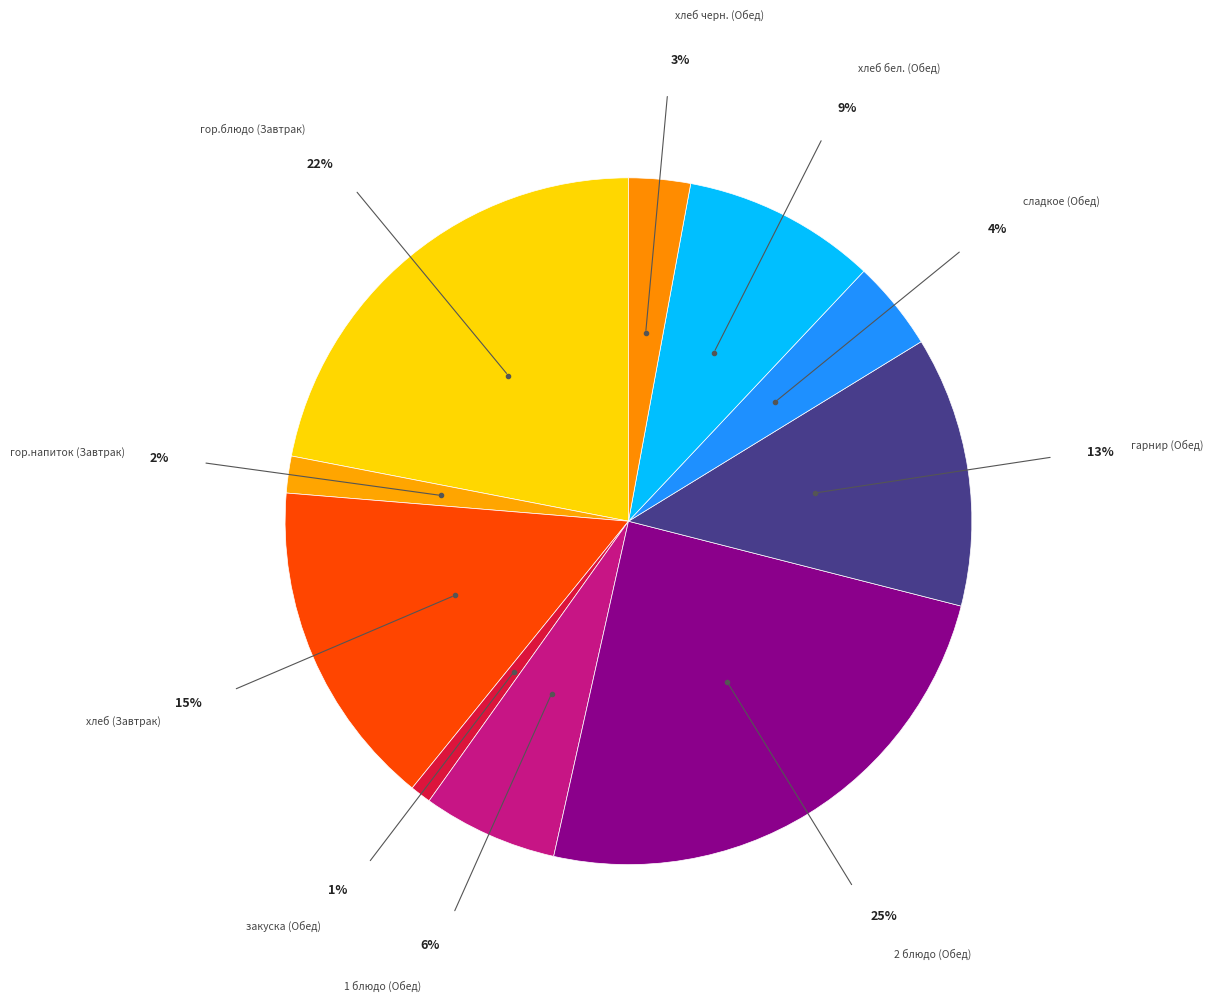

Which slice is the largest?

2 блюдо (Обед)